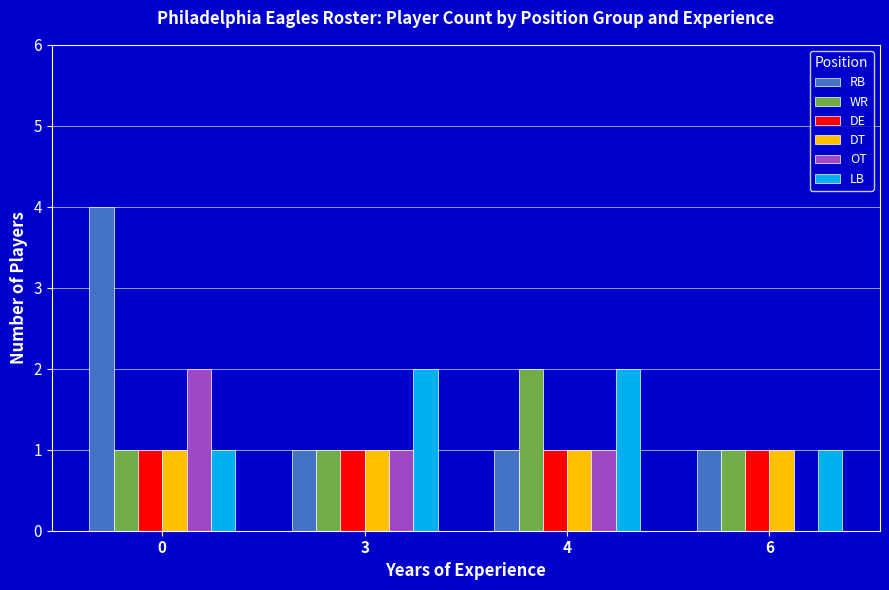

Are the bars horizontal?

No